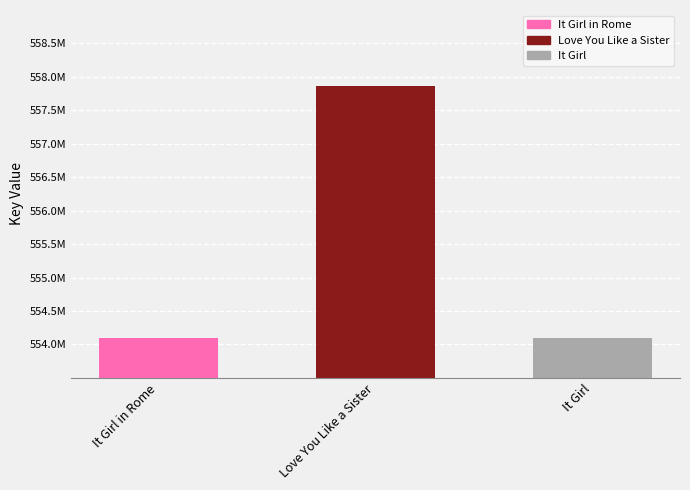

Does the chart contain any negative values?

No